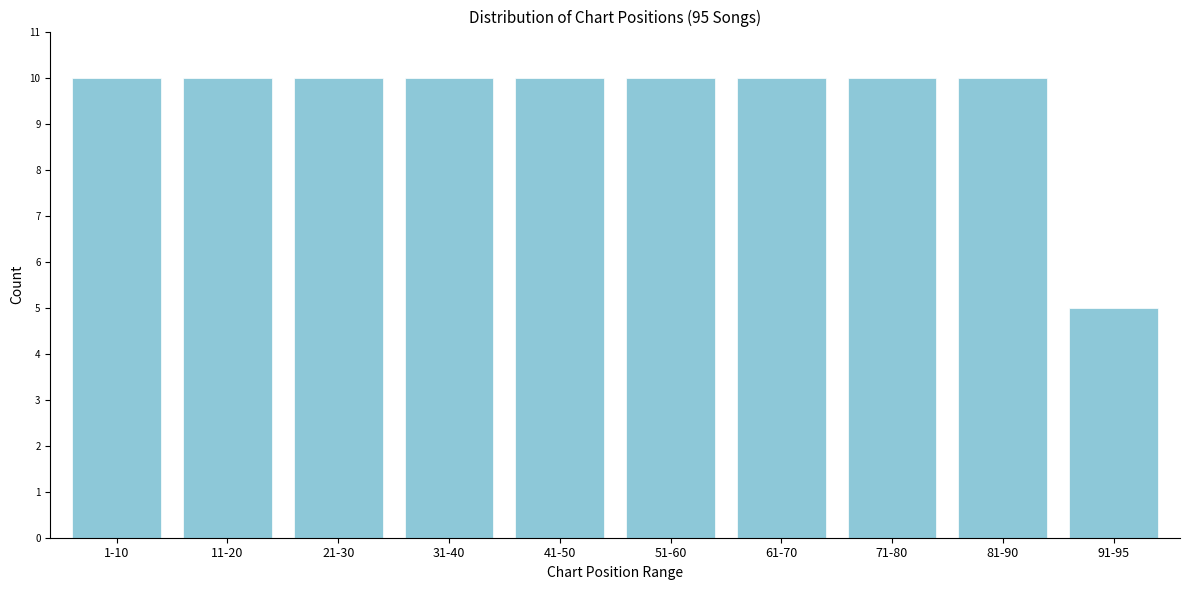

Reading left to right, extract all data points from this chart.

10	10	10	10	10	10	10	10	10	5